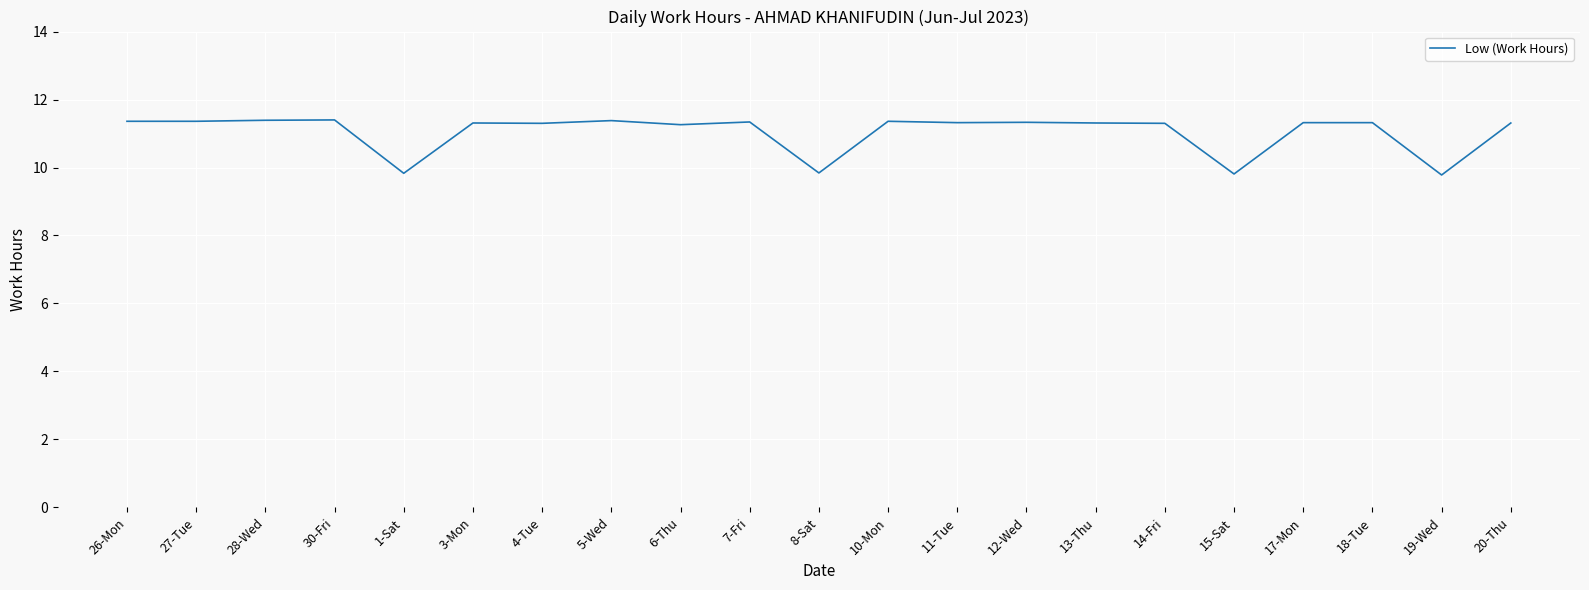

Is it true that the value at 17-Mon is 11.3?

True